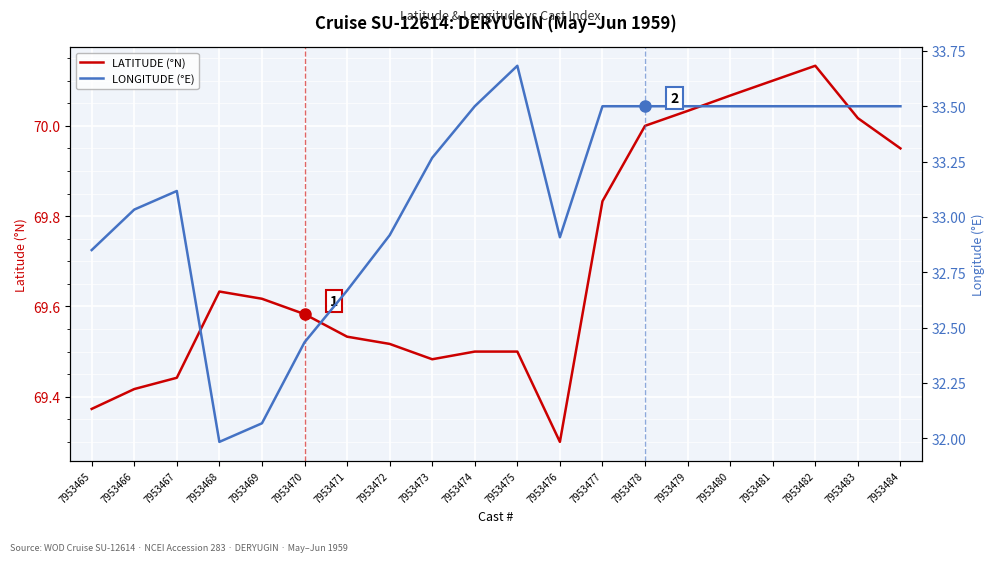

Which series has the largest range (max minus min)?

LONGITUDE (°E)